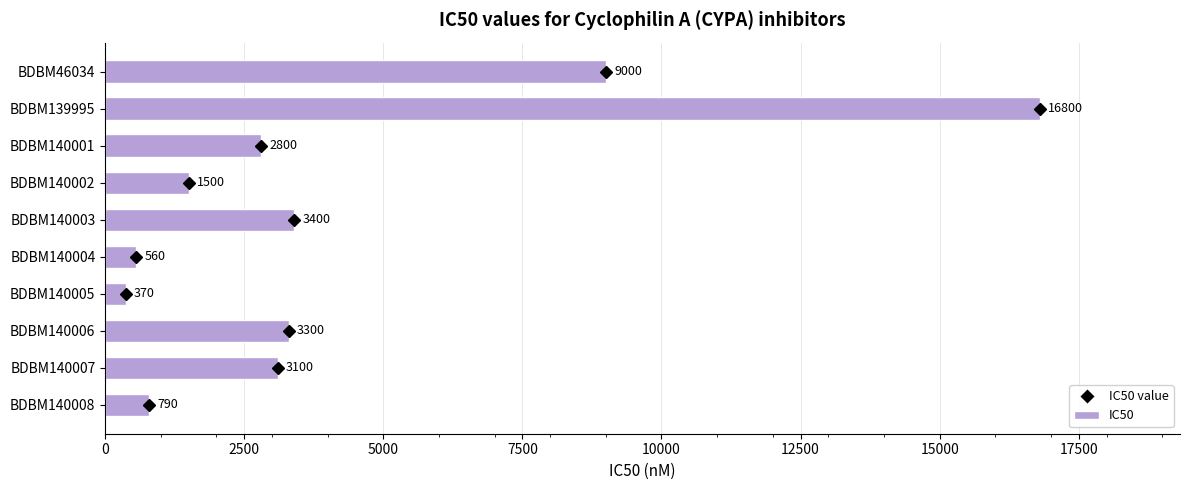

What is the ratio of the value at BDBM140001 to the value at BDBM46034?

0.3